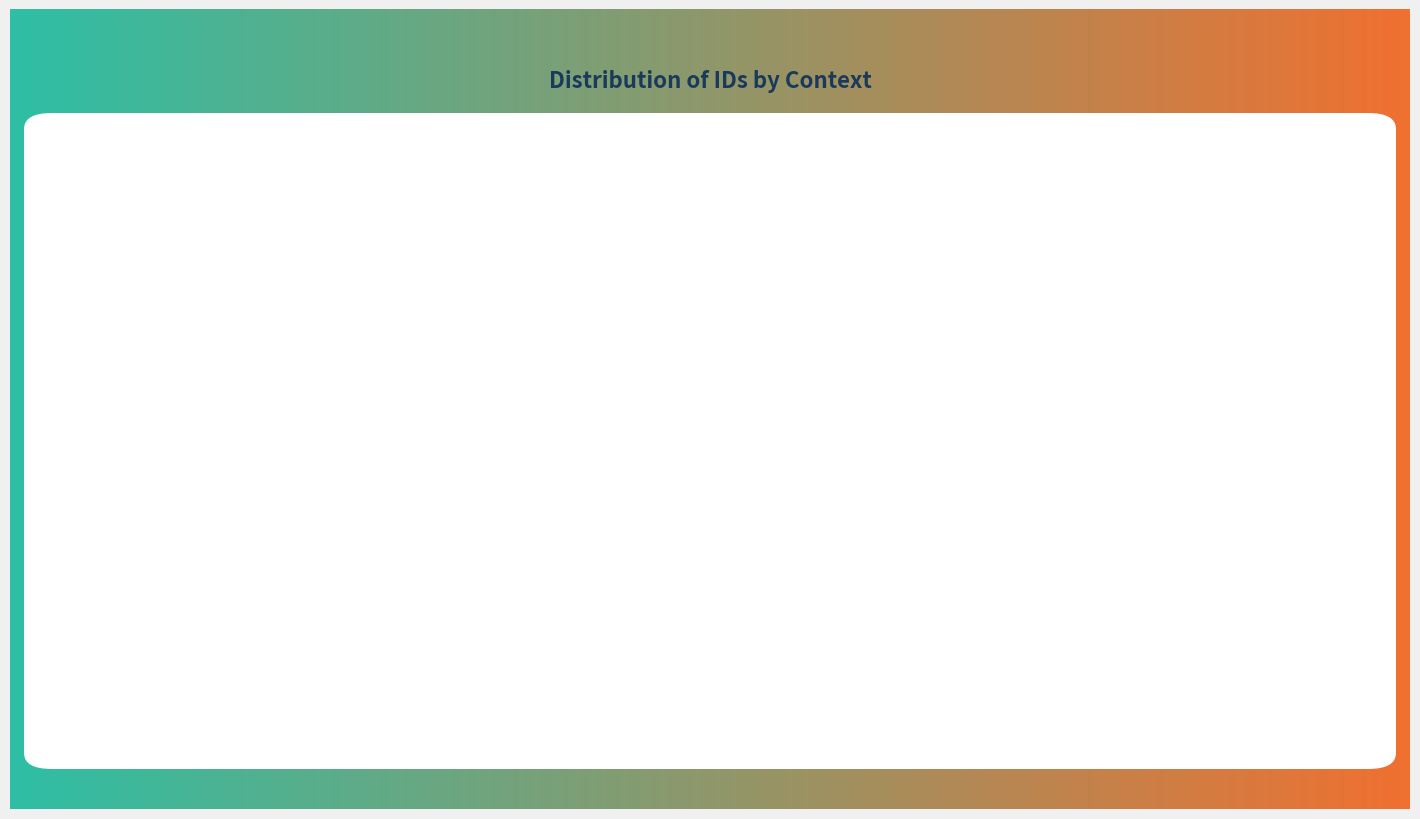

Is there any slice that represents more than half of the pie?

No